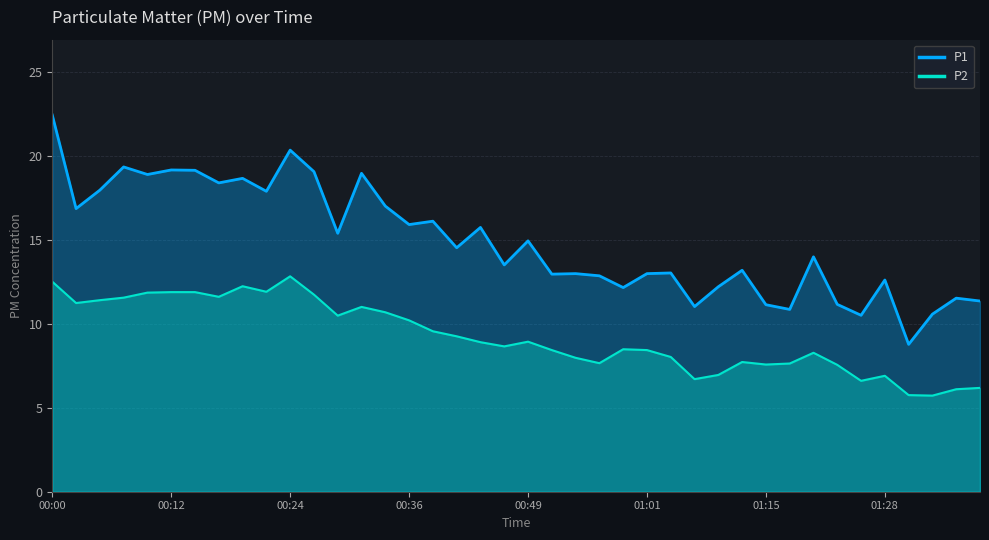

At which category does P1 reach its first local peak?

00:07